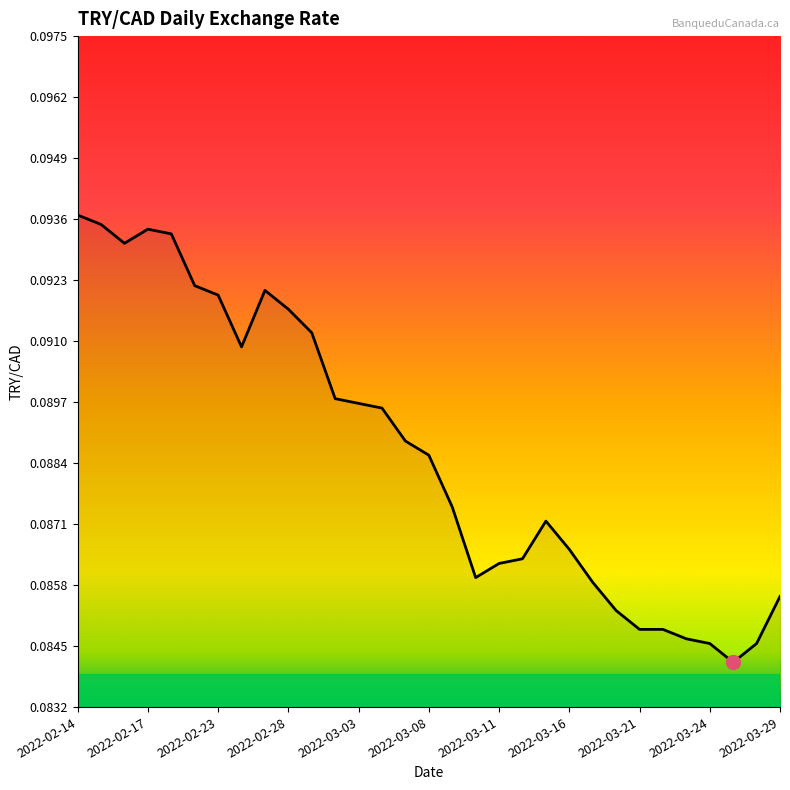

What is the value of the 17th point from the left?

0.1